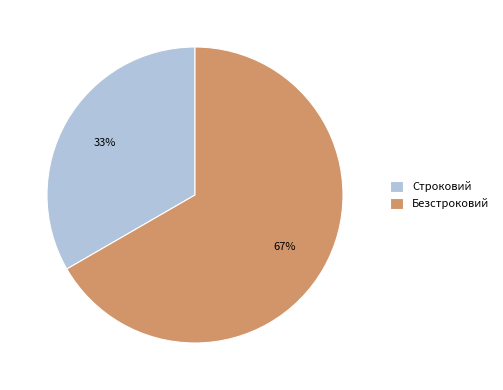

Which slice is the largest?

Безстроковий